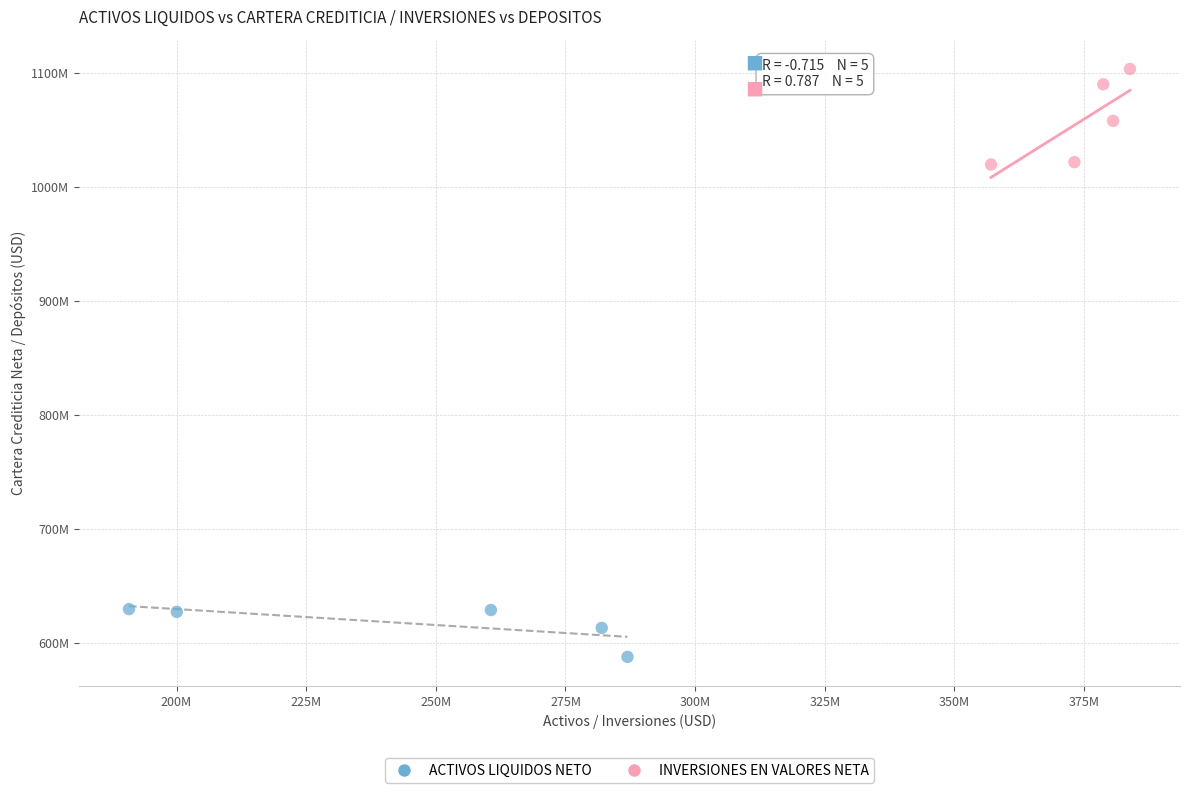

What are all the series names shown in the legend?

ACTIVOS LIQUIDOS NETO, INVERSIONES EN VALORES NETA